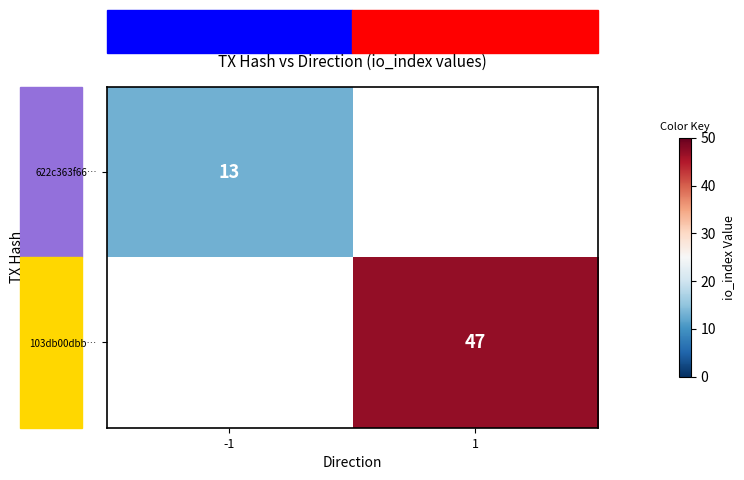

At how many categories does at least one series exceed 34?

1